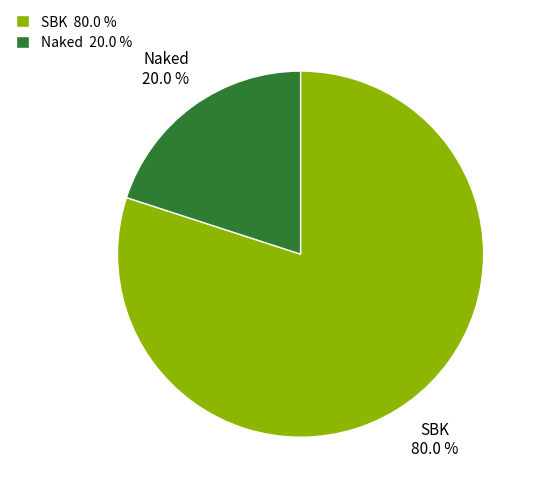

To the nearest percent, what portion does SBK represent?

80%